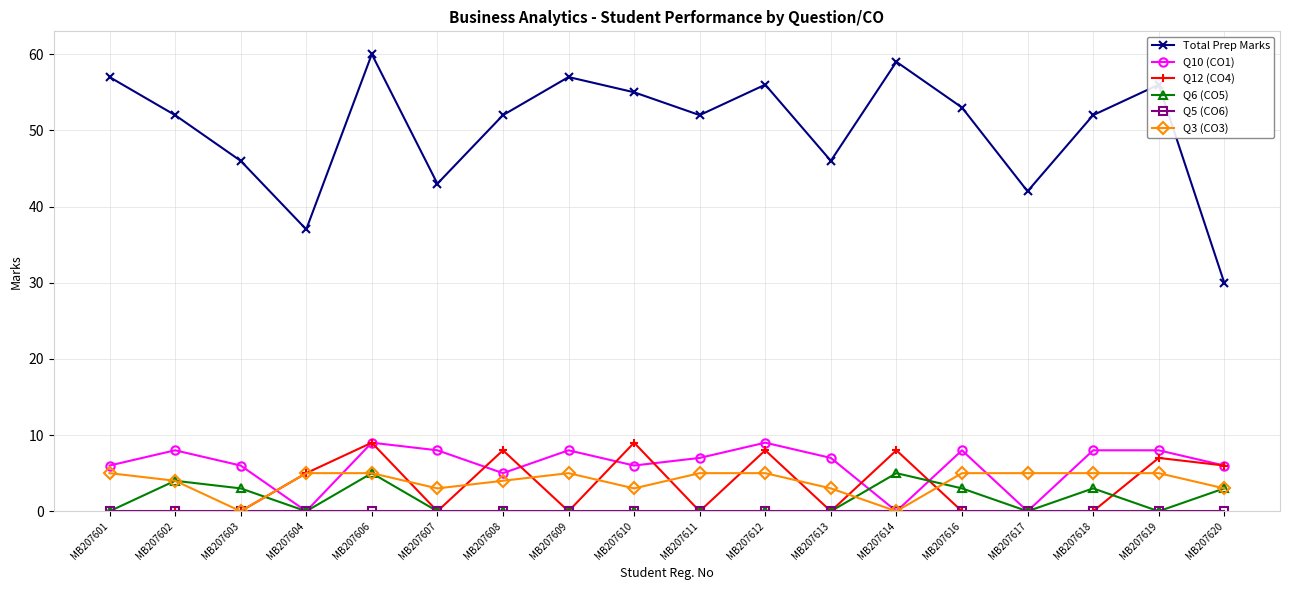

True or false: Total Prep Marks and Q6 (CO5) intersect in this chart.

False